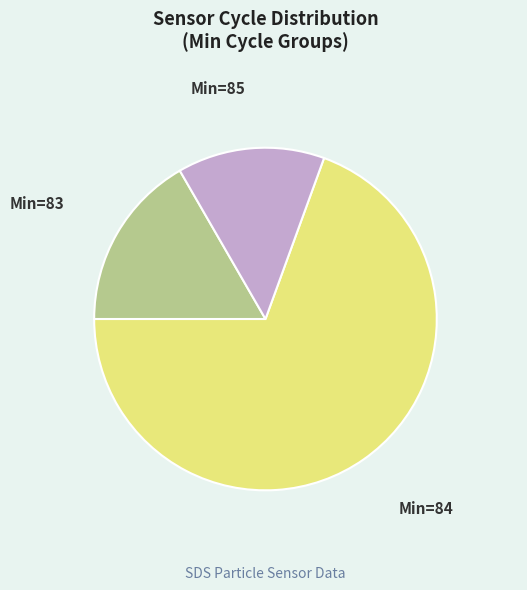

Between Min=85 and Min=83, which is larger?

Min=83